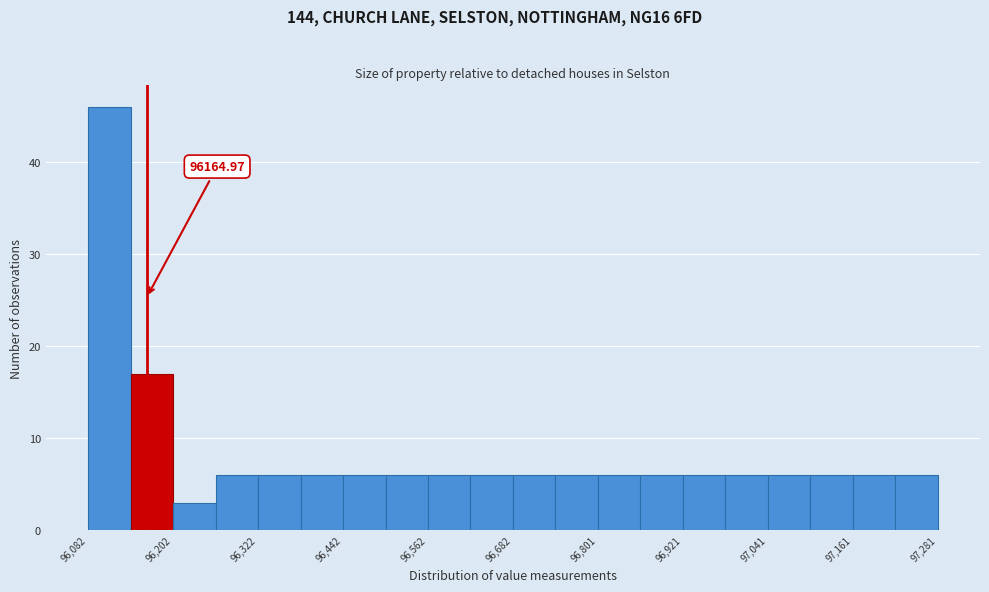

Around what value on the x-axis is the tallest bar? Give the approximate position of its centre, as read against the axis.

96120